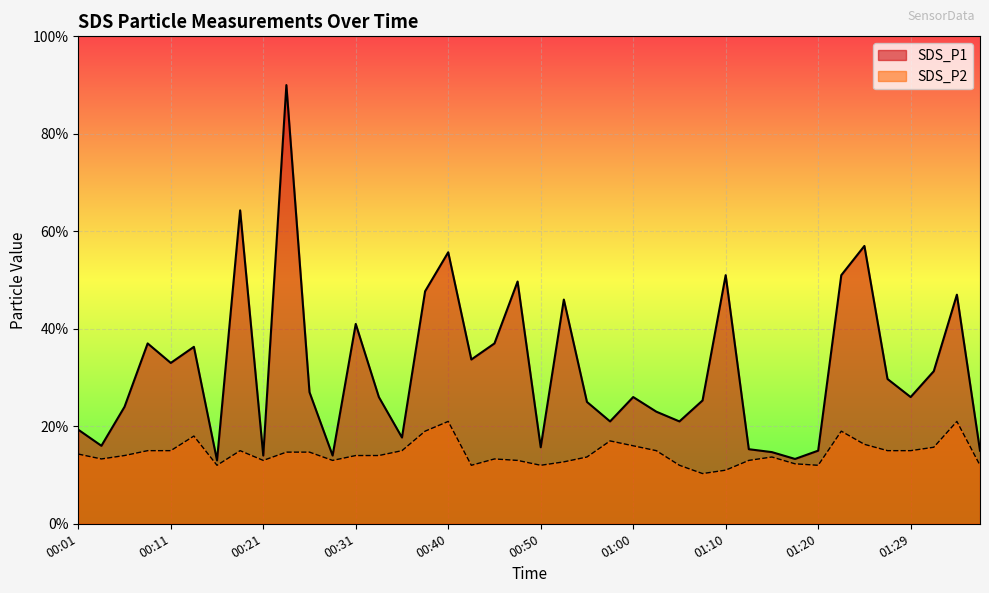

Reading right to left, transcribe all the data shown in this chart.

SDS_P1: 01:37=1.5	01:34=4.7	01:32=3.1	01:29=2.6	01:27=3.0	01:25=5.7	01:22=5.1	01:20=1.5	01:17=1.3	01:15=1.5	01:12=1.5	01:10=5.1	01:07=2.5	01:05=2.1	01:02=2.3	01:00=2.6	00:57=2.1	00:55=2.5	00:53=4.6	00:50=1.6	00:48=5.0	00:45=3.7	00:43=3.4	00:40=5.6	00:38=4.8	00:36=1.8	00:33=2.6	00:31=4.1	00:28=1.4	00:26=2.7	00:23=9.0	00:21=1.4	00:18=6.4	00:16=1.3	00:14=3.6	00:11=3.3	00:09=3.7	00:06=2.4	00:04=1.6	00:01=1.9
SDS_P2: 01:37=1.2	01:34=2.1	01:32=1.6	01:29=1.5	01:27=1.5	01:25=1.6	01:22=1.9	01:20=1.2	01:17=1.2	01:15=1.4	01:12=1.3	01:10=1.1	01:07=1.0	01:05=1.2	01:02=1.5	01:00=1.6	00:57=1.7	00:55=1.4	00:53=1.3	00:50=1.2	00:48=1.3	00:45=1.3	00:43=1.2	00:40=2.1	00:38=1.9	00:36=1.5	00:33=1.4	00:31=1.4	00:28=1.3	00:26=1.5	00:23=1.5	00:21=1.3	00:18=1.5	00:16=1.2	00:14=1.8	00:11=1.5	00:09=1.5	00:06=1.4	00:04=1.3	00:01=1.4